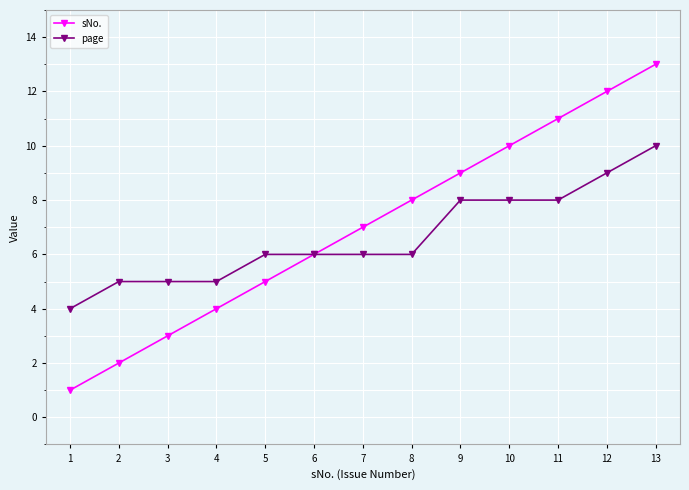

What is the maximum value shown in the chart?

13